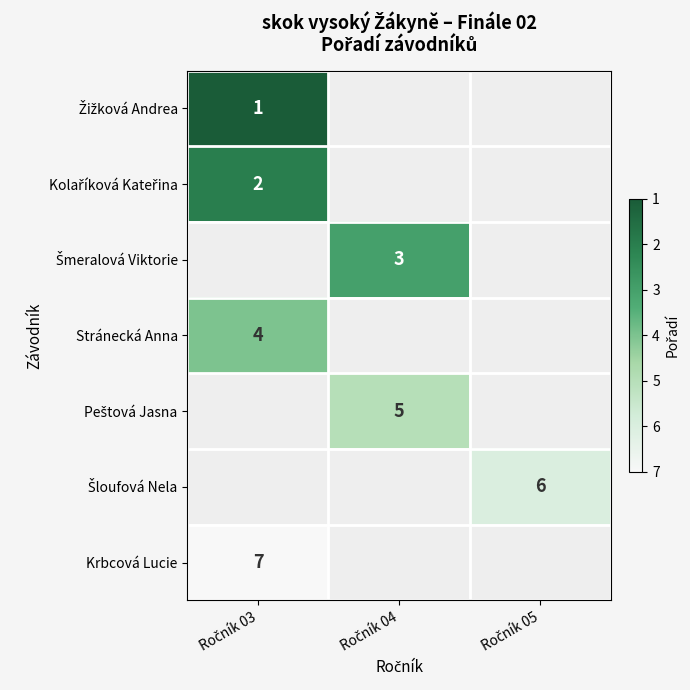

What is the smallest value displayed?

1.0